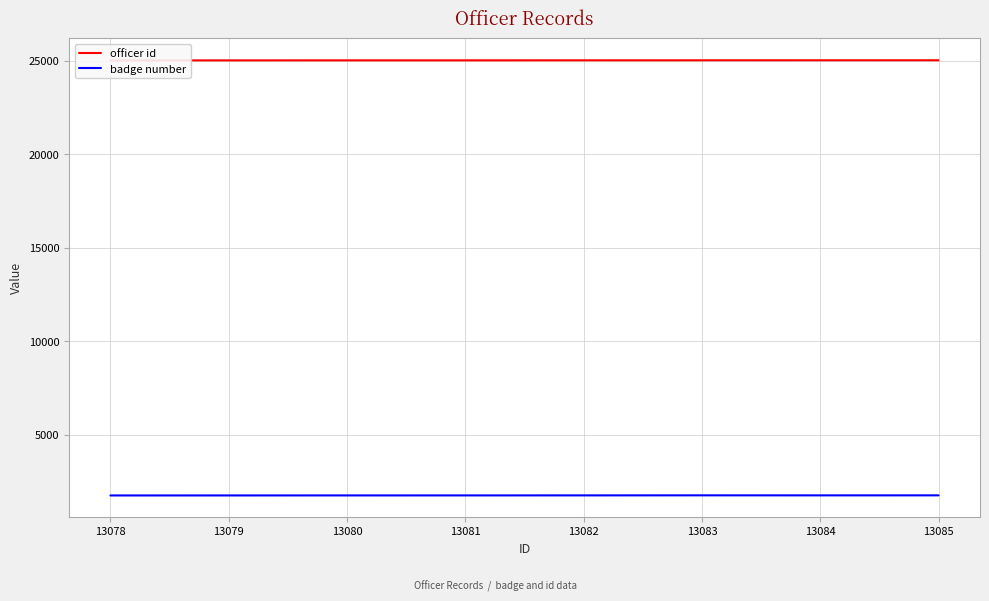

List the series in order of their peak value, highest first.

officer id, badge number